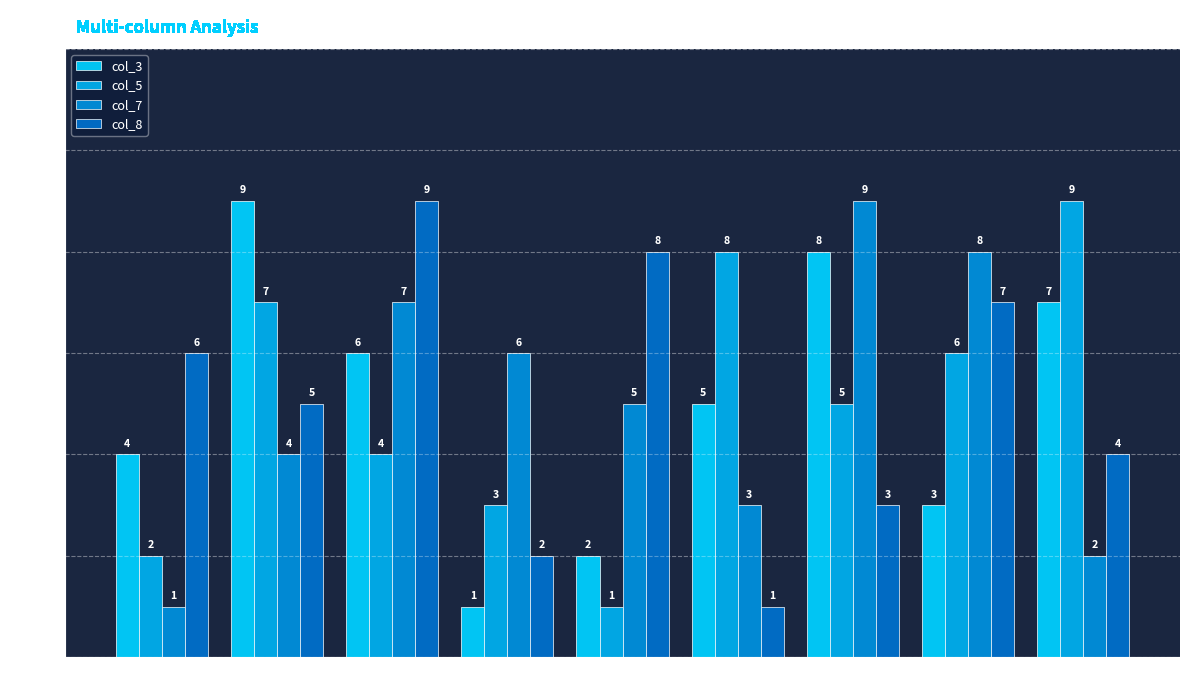

What is the approximate value of col_5 at Group 5?

4